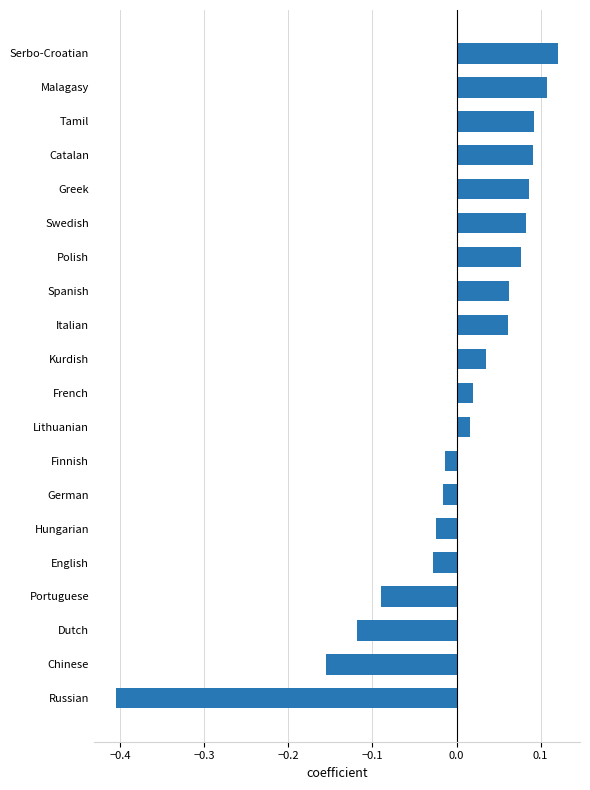

Which has a higher value, French or Finnish?

French